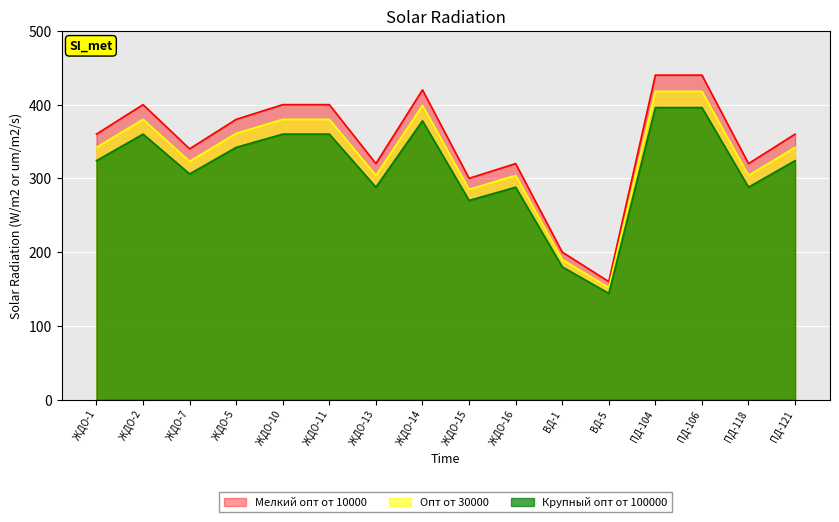

List the series in order of their overall mean, lowest first.

Крупный опт от 100000, Опт от 30000, Мелкий опт от 10000